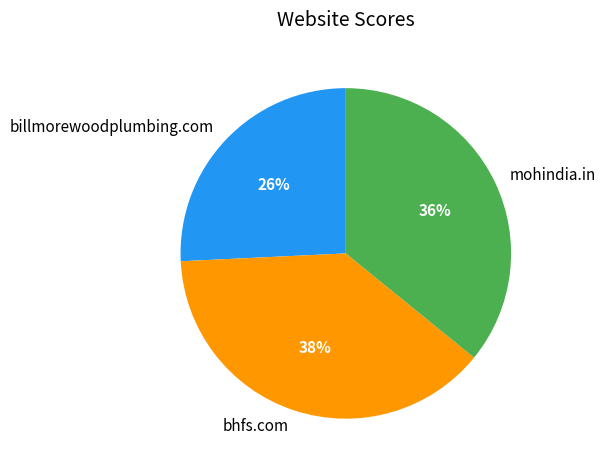

Do bhfs.com and billmorewoodplumbing.com together represent more than half of the pie?

Yes